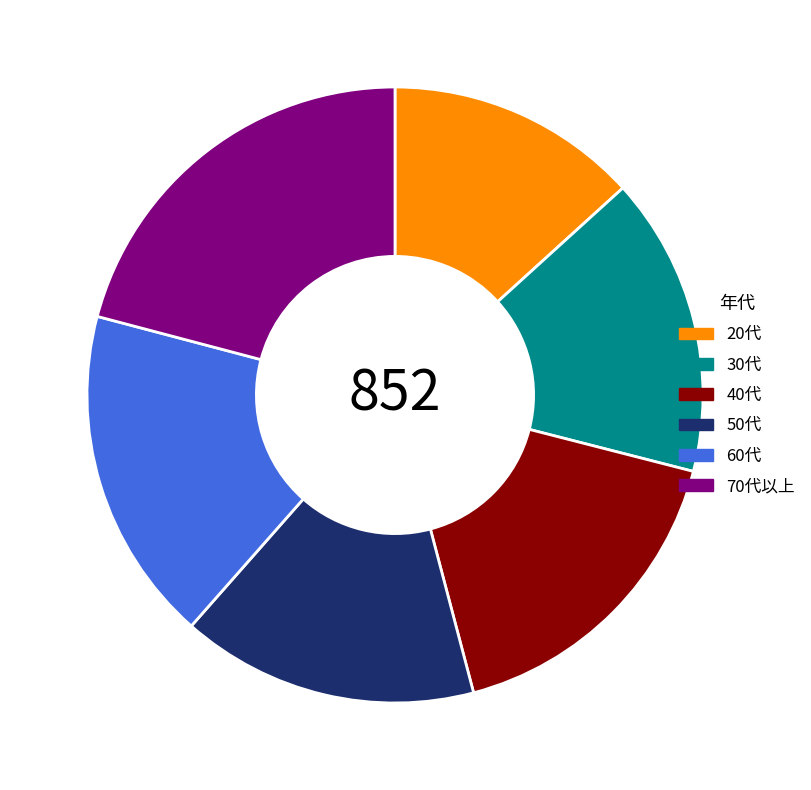

What is the ratio of the value at 30代 to the value at 70代以上?

0.8